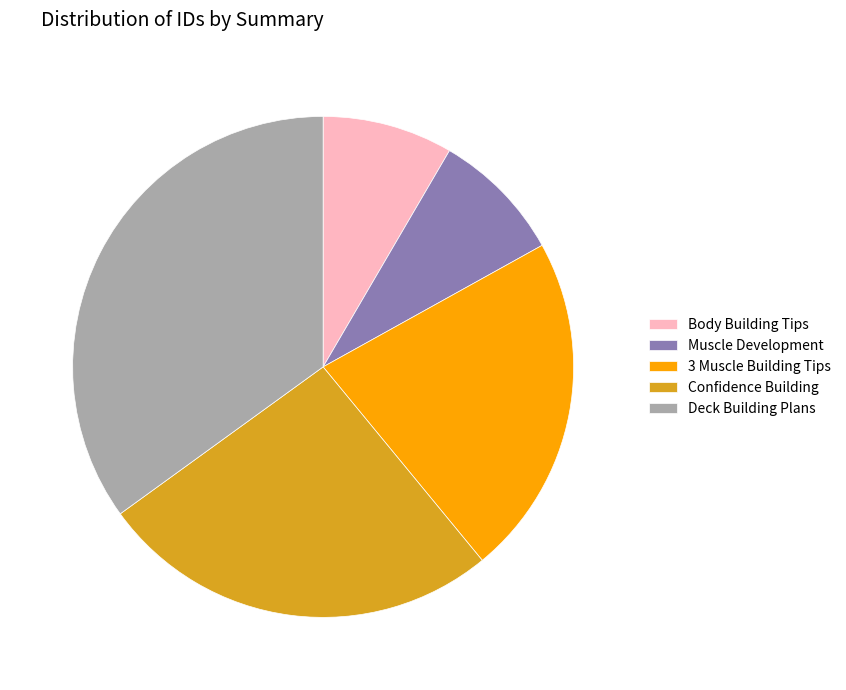

Which has a higher value, Muscle Development or Confidence Building?

Confidence Building